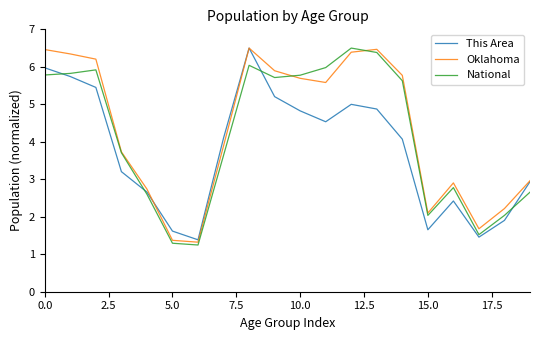

How many interior local valleys does the Oklahoma series have?

4